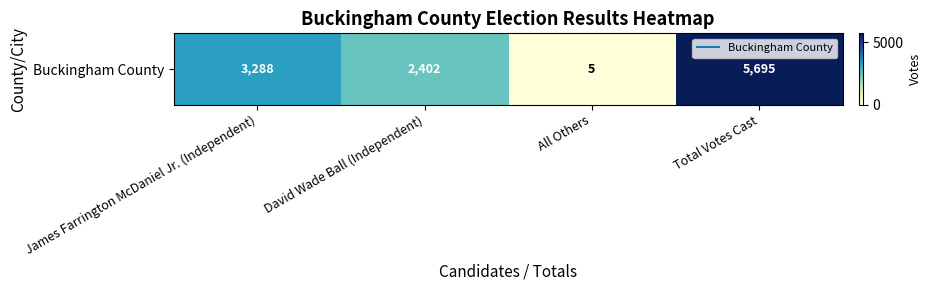

What value does the data have at David Wade Ball (Independent)?

2402